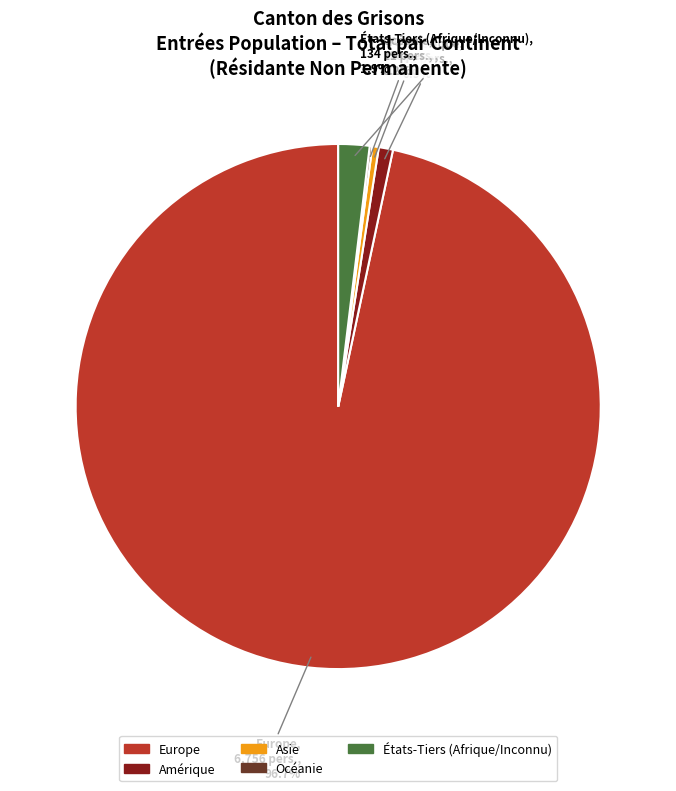

Is there a majority slice in this chart?

Yes